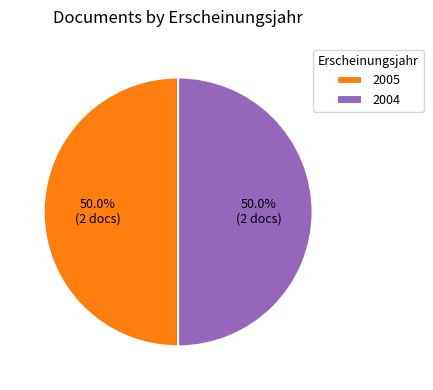

Approximately how many times larger is the value at 2005 compared to 2004?

1.0